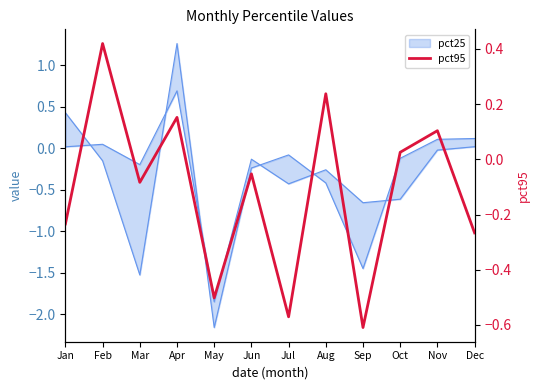

Does the chart display data point markers on the line(s)?

No